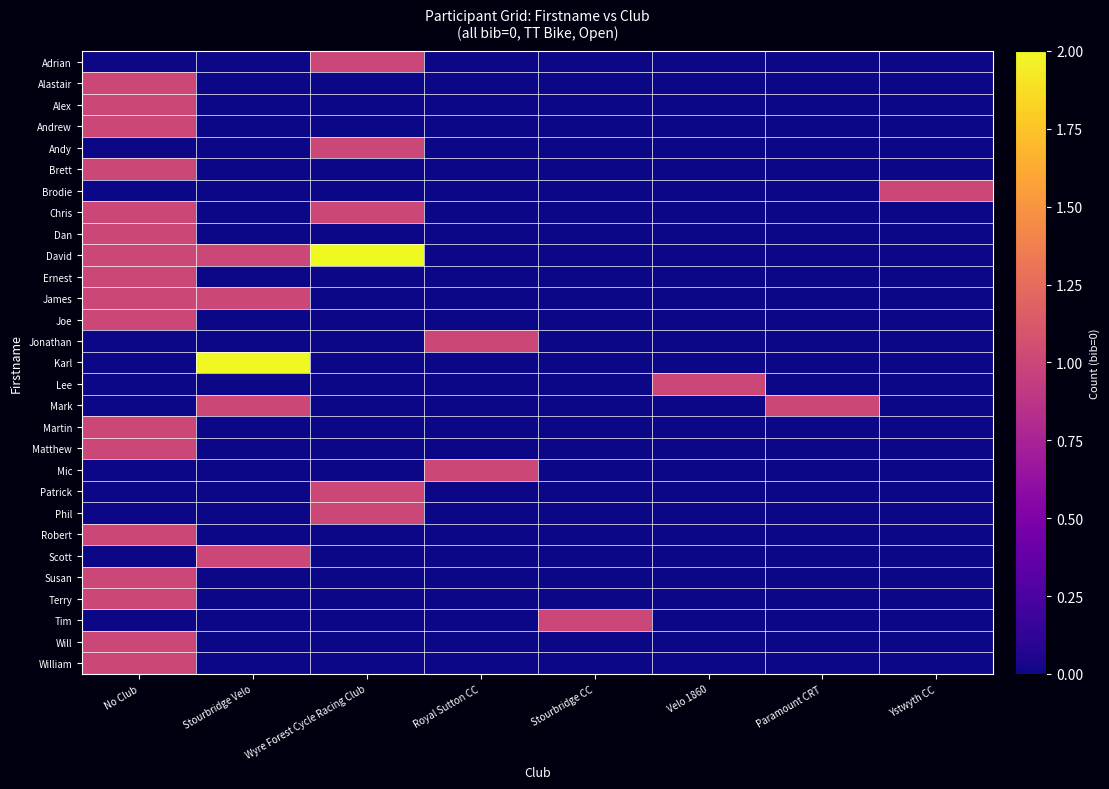

Which series has the largest total across all categories?

David